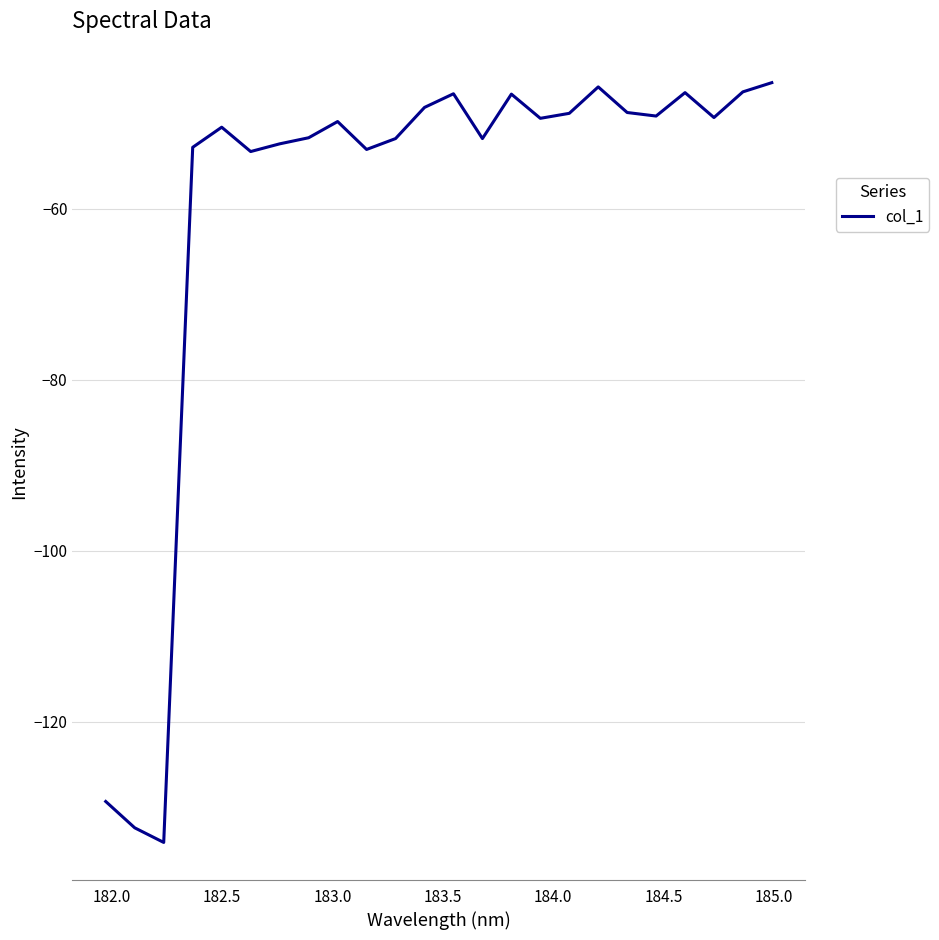

How many lines are shown in the chart?

1